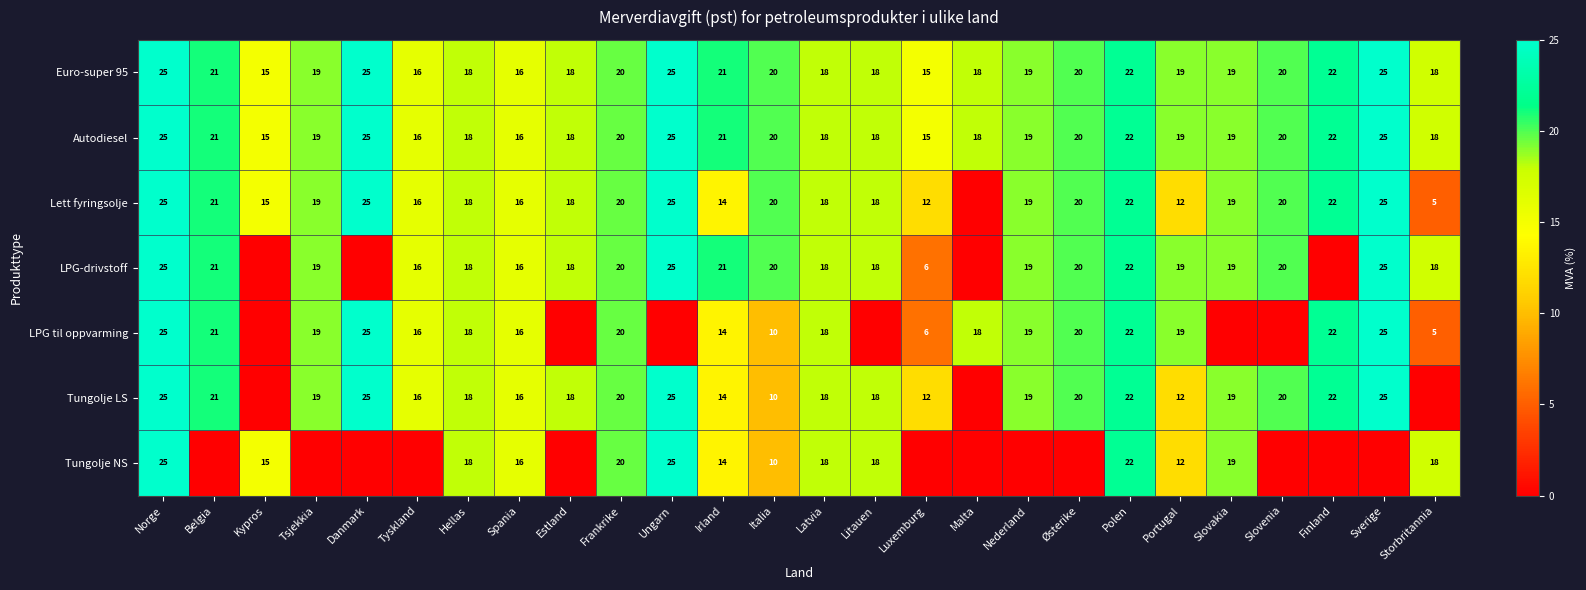

What is the difference between the maximum and minimum values in the Autodiesel series?

10